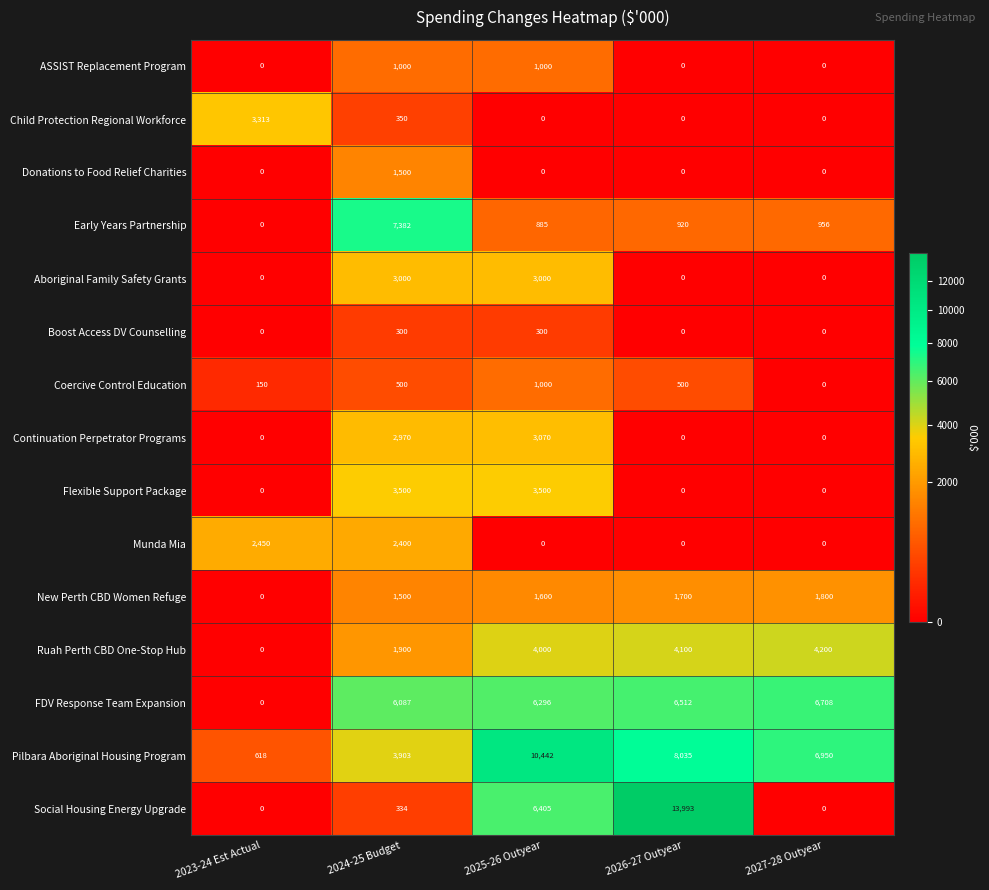

Count the Flexible Support Package values in the range 0 to 3500.

5